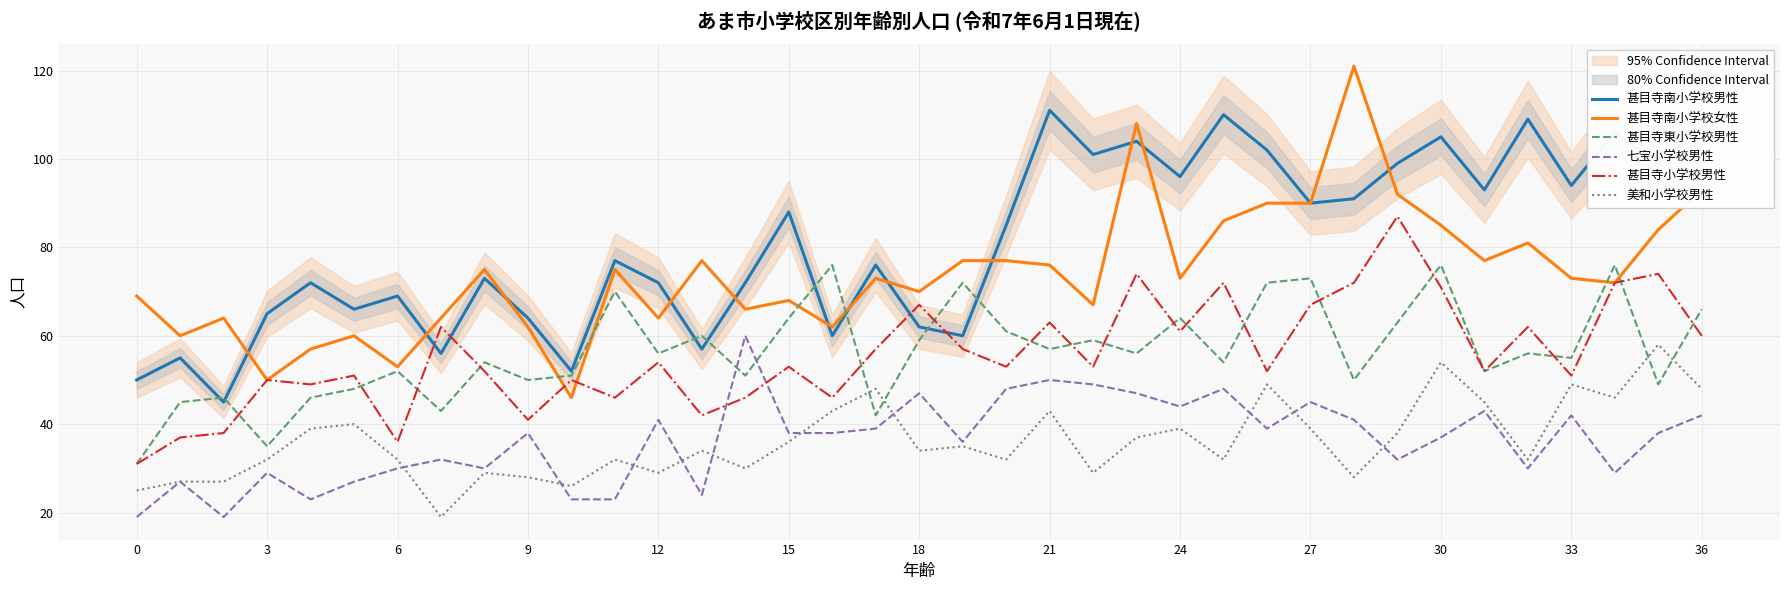

Rank the series by their maximum value, from lowest to highest.

美和小学校男性, 七宝小学校男性, 甚目寺東小学校男性, 甚目寺小学校男性, 甚目寺南小学校男性, 甚目寺南小学校女性